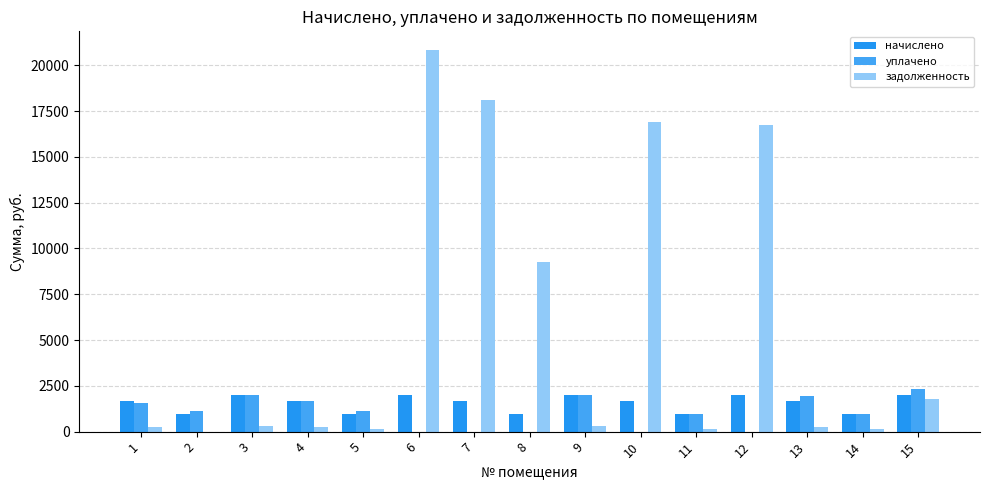

True or false: уплачено has a value of 1658.4 at 4.

True